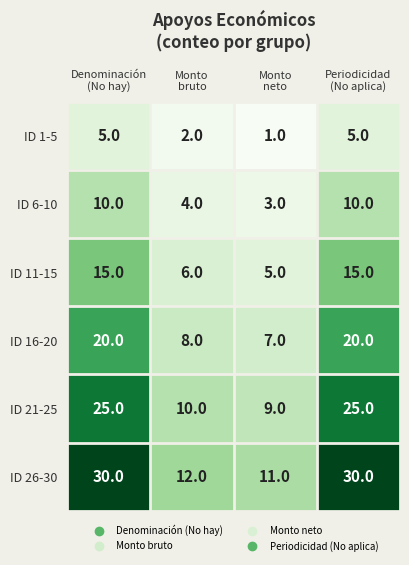

Which series has the largest range (max minus min)?

ID 26-30